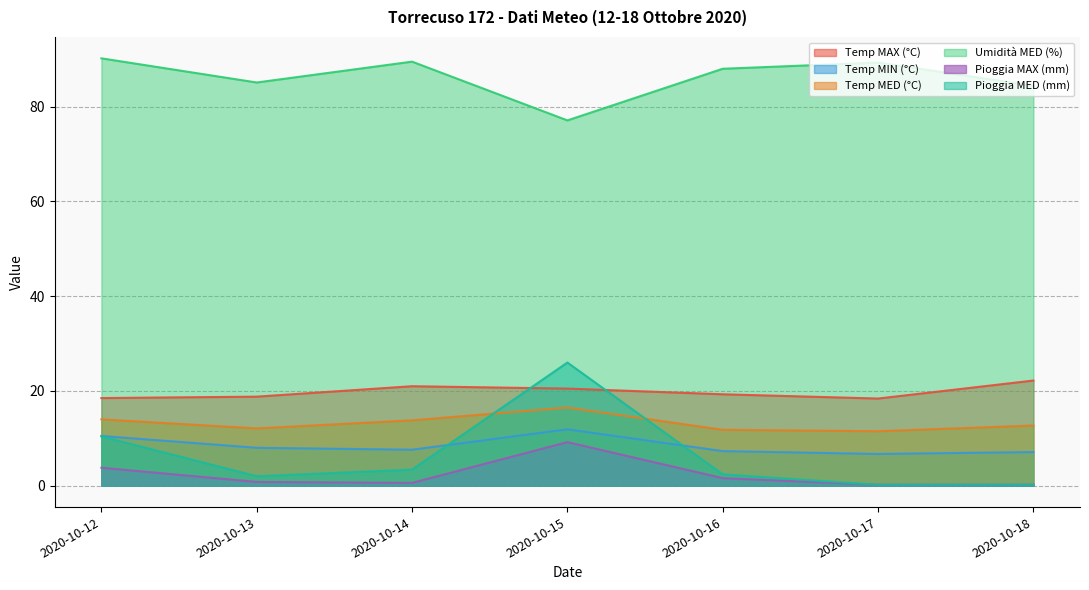

Where does the Pioggia MED (mm) series first go above 2?

2020-10-12